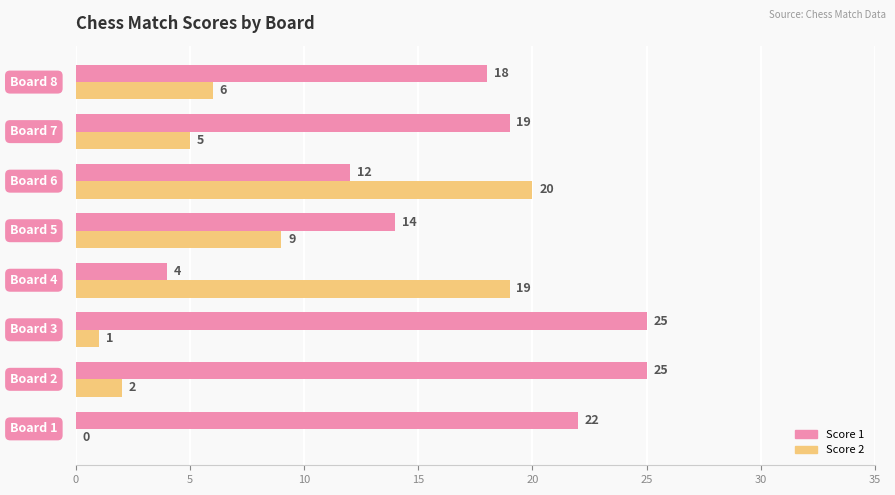

Which series has the largest total across all categories?

Score 1